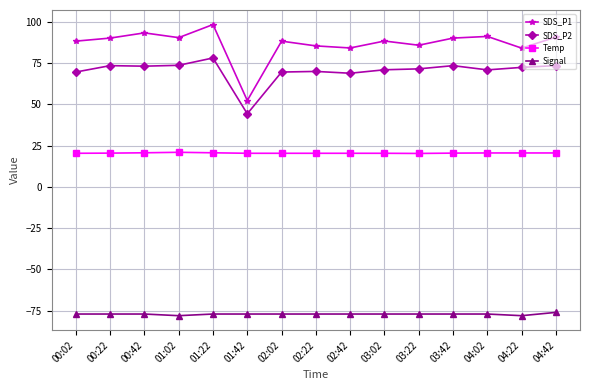

The value of Temp at 04:42 is 20.5. True or false?

True